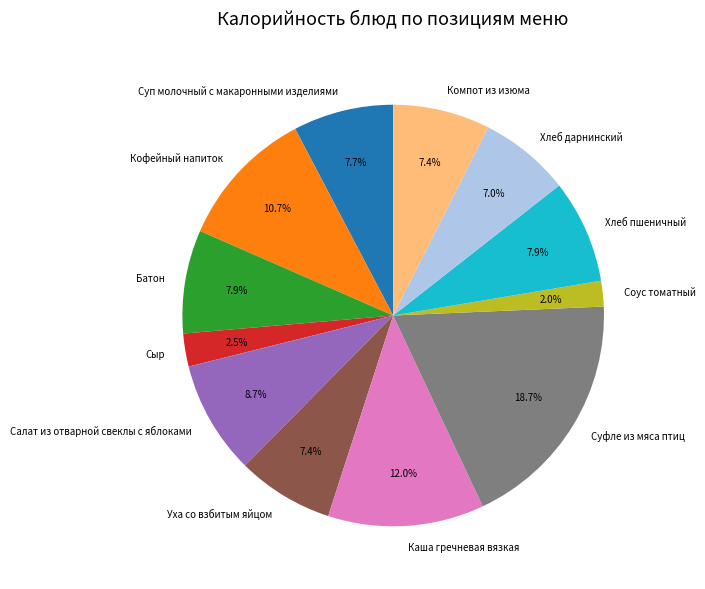

Approximately how many times larger is the value at Каша гречневая вязкая compared to Уха со взбитым яйцом?

1.6